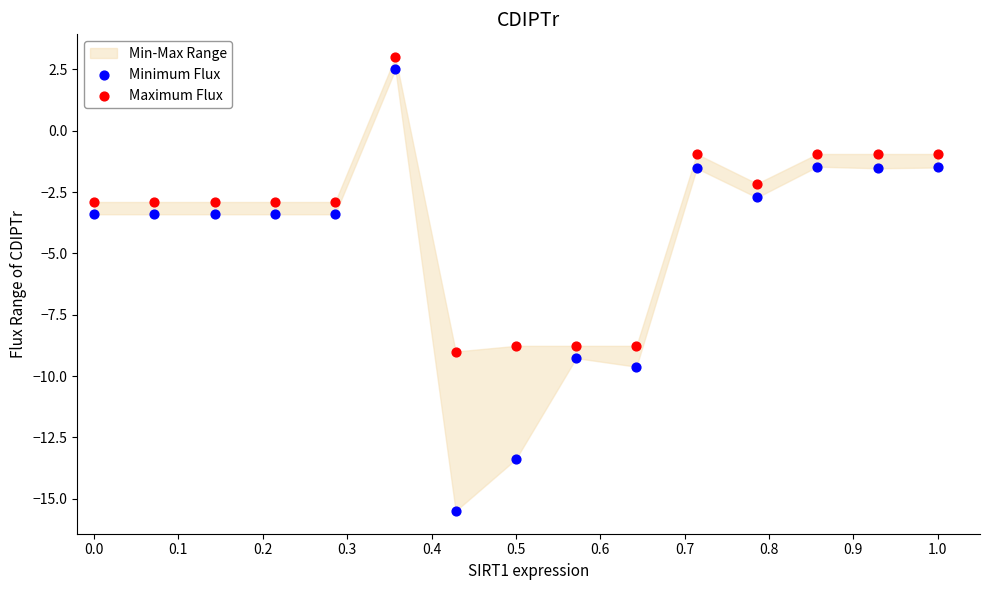

Across all data points, what is the range of Y values (max minus min)?

18.5